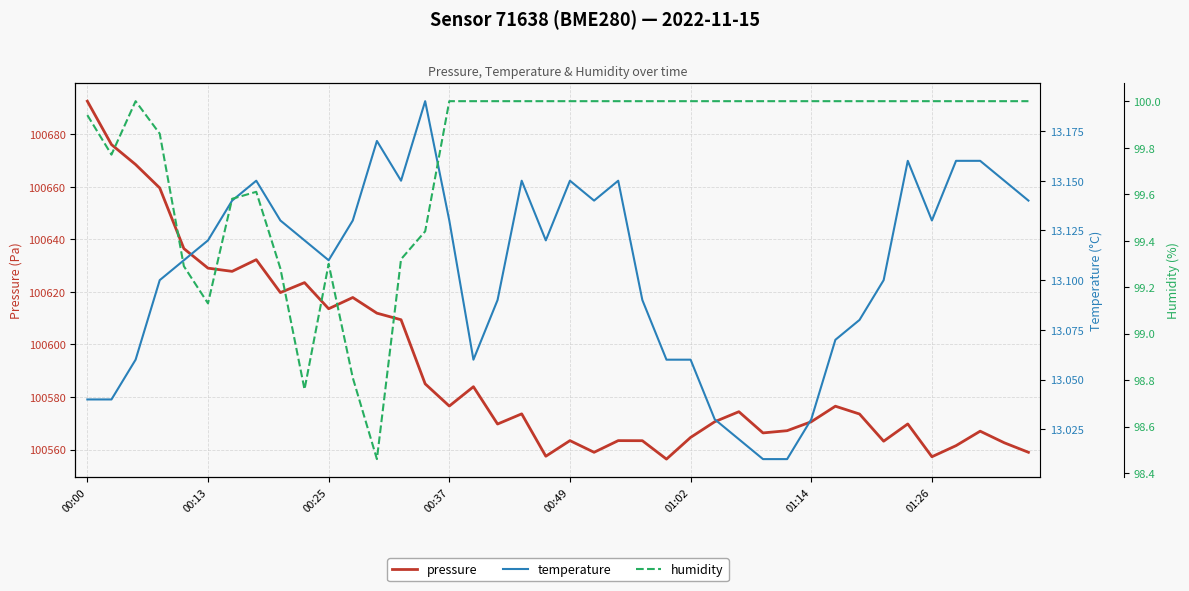

What is the minimum value for pressure?

100556.4